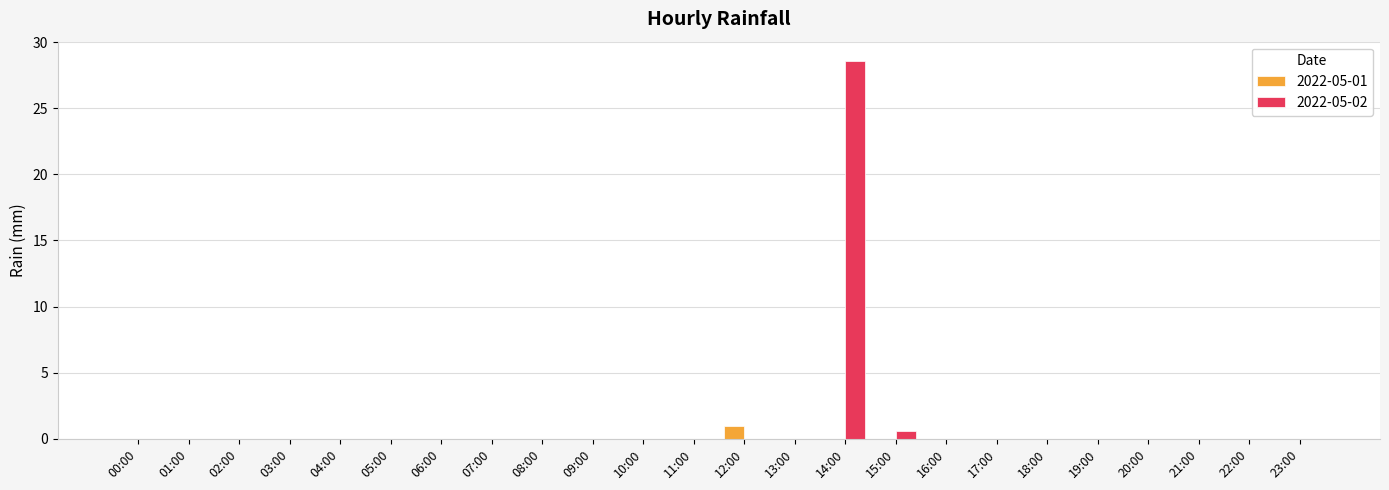

Is it true that 2022-05-01 equals 0.0 at 11:00?

True